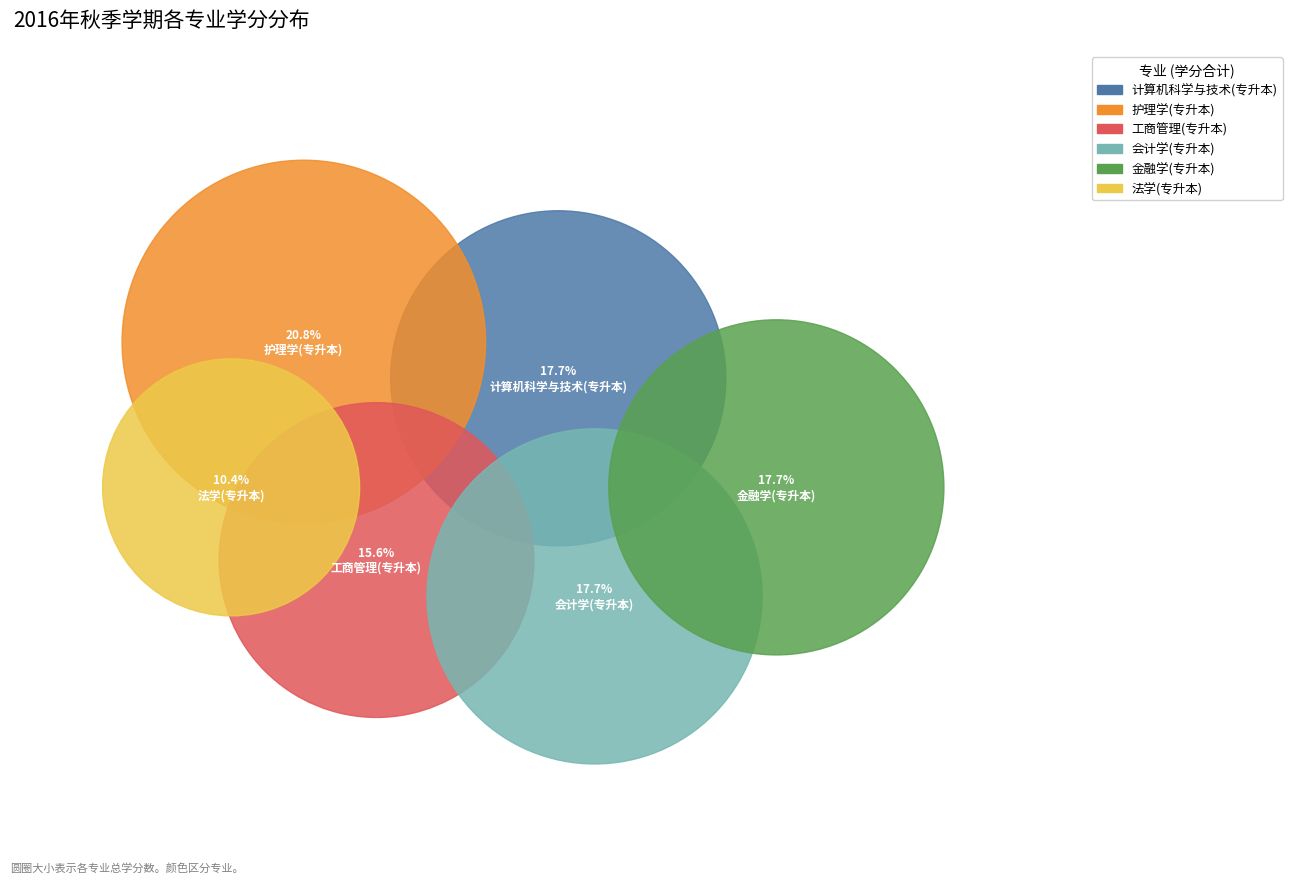

Which has a higher value, 法学(专升本) or 计算机科学与技术(专升本)?

计算机科学与技术(专升本)